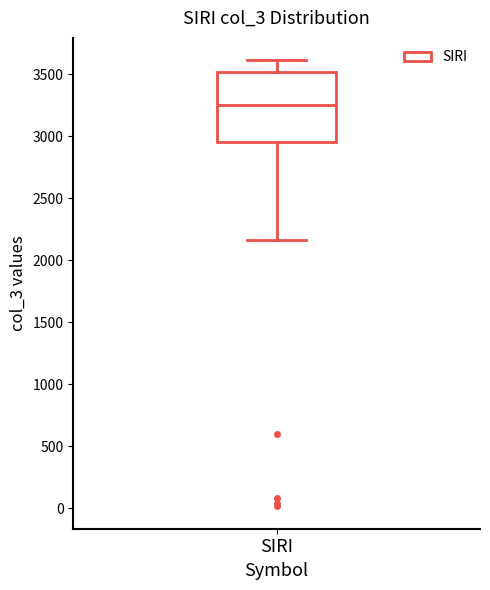

Transcribe this box plot: give where the median line is, the range the box spans, and where the two whiskers end, as read against the y-axis. The values are not printed on the chart, so give them approximately, as read against the axis.

median 3250, box 2950 to 3500, whiskers 2150 to 3600